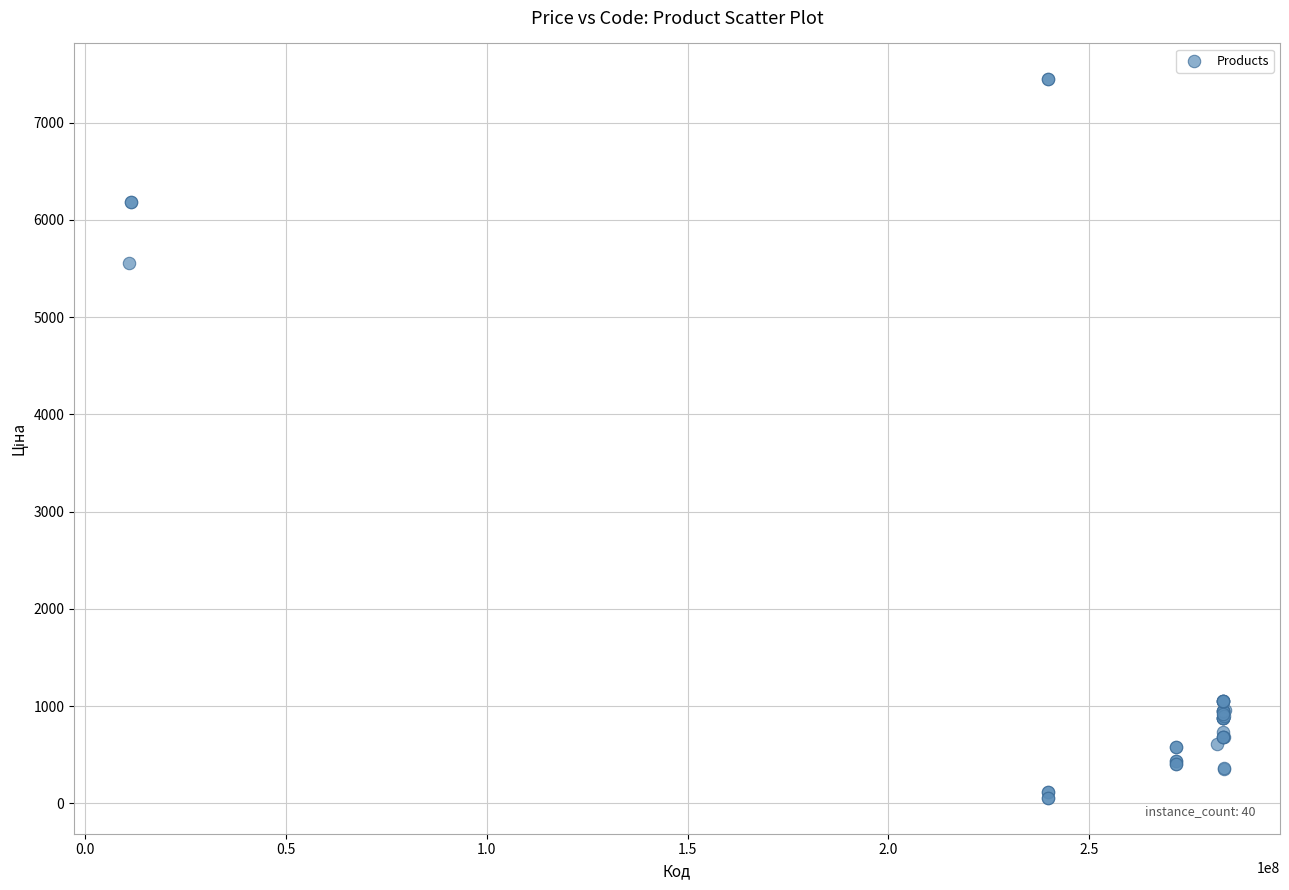

What Y value in the scatter plot is closest to 3750?

5560.3